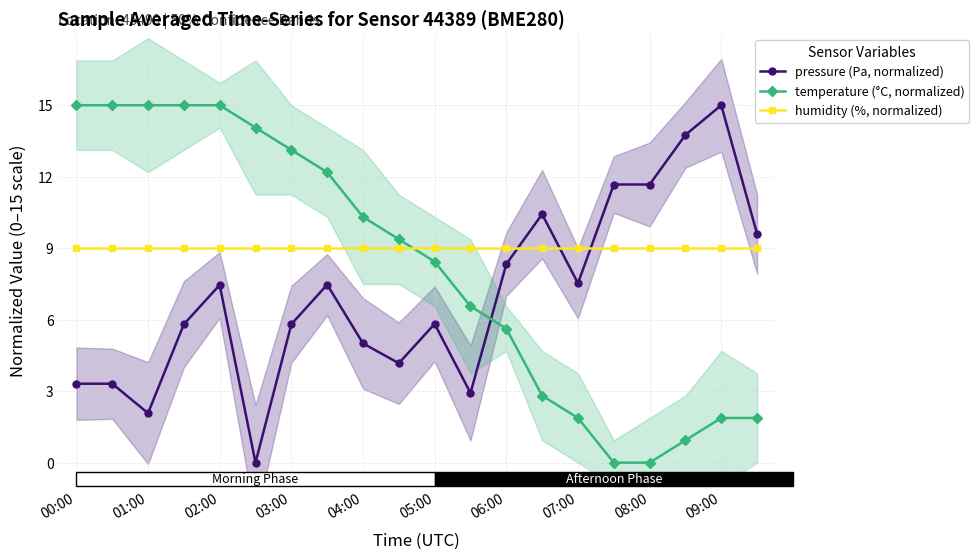

How many times do temperature (°C, normalized) and pressure (Pa, normalized) cross each other?

1